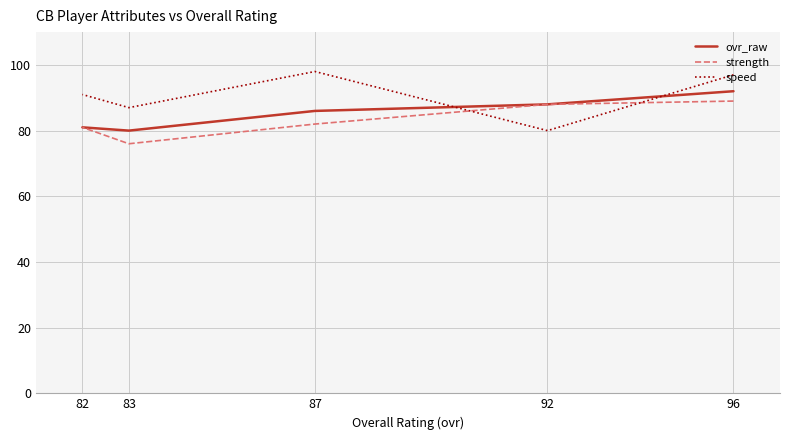

In speed, how many points are higher than both neighbors (excluding endpoints)?

1